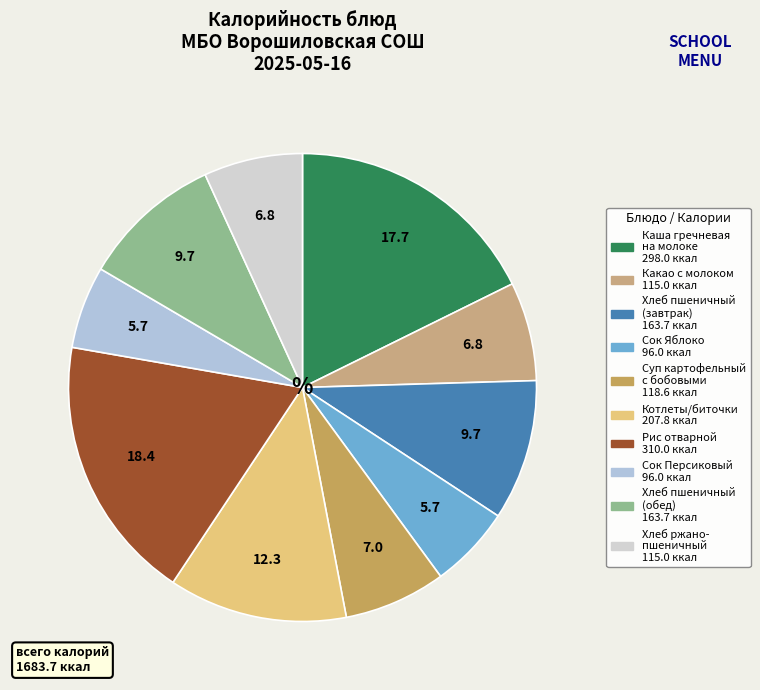

Which category has the smallest portion of the pie?

Сок Яблоко